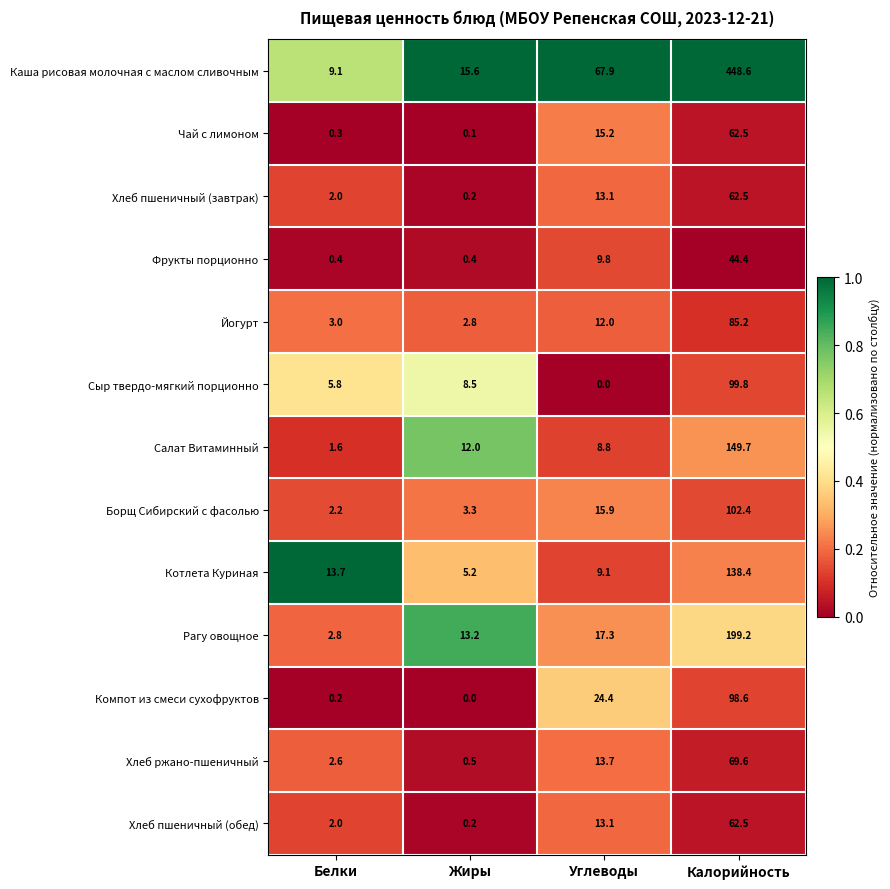

At which label does Котлета Куриная reach its minimum?

Жиры